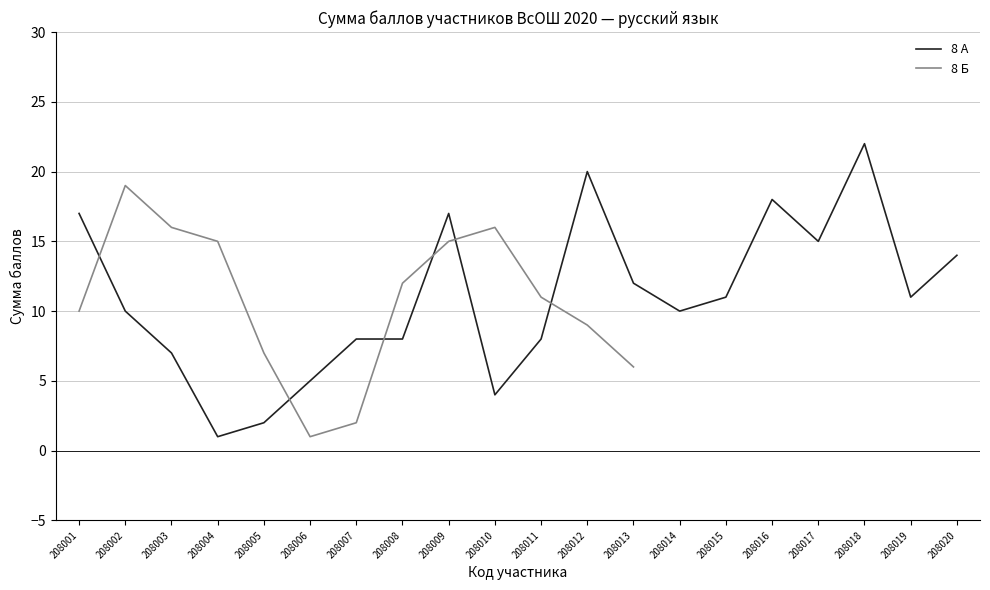

Rank the categories by value from highest to lowest.

208018, 208012, 208016, 208001, 208009, 208017, 208020, 208013, 208015, 208019, 208002, 208014, 208007, 208008, 208011, 208003, 208006, 208010, 208005, 208004